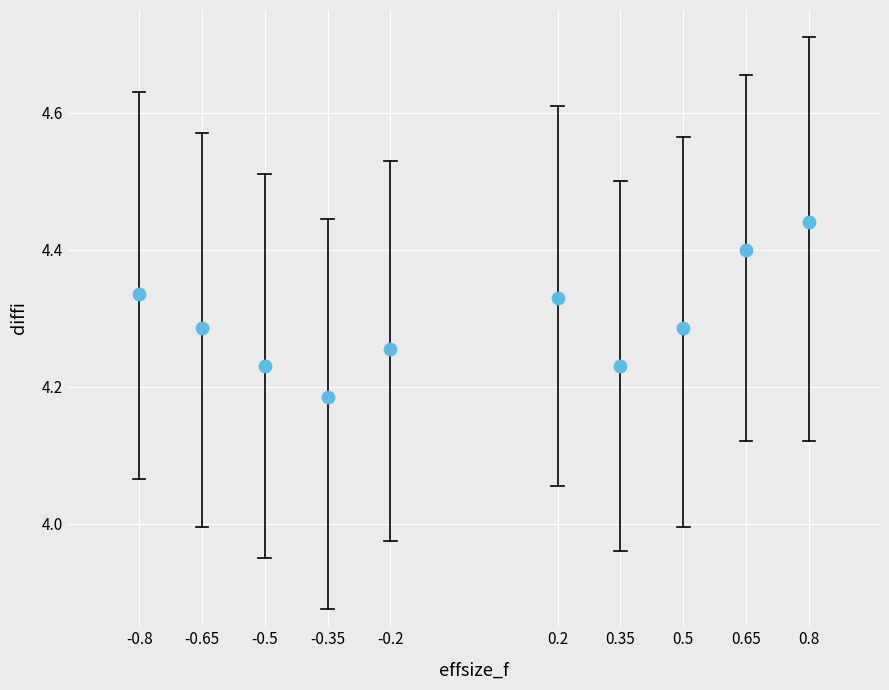

What is the range of Y values (max minus min)?

0.3